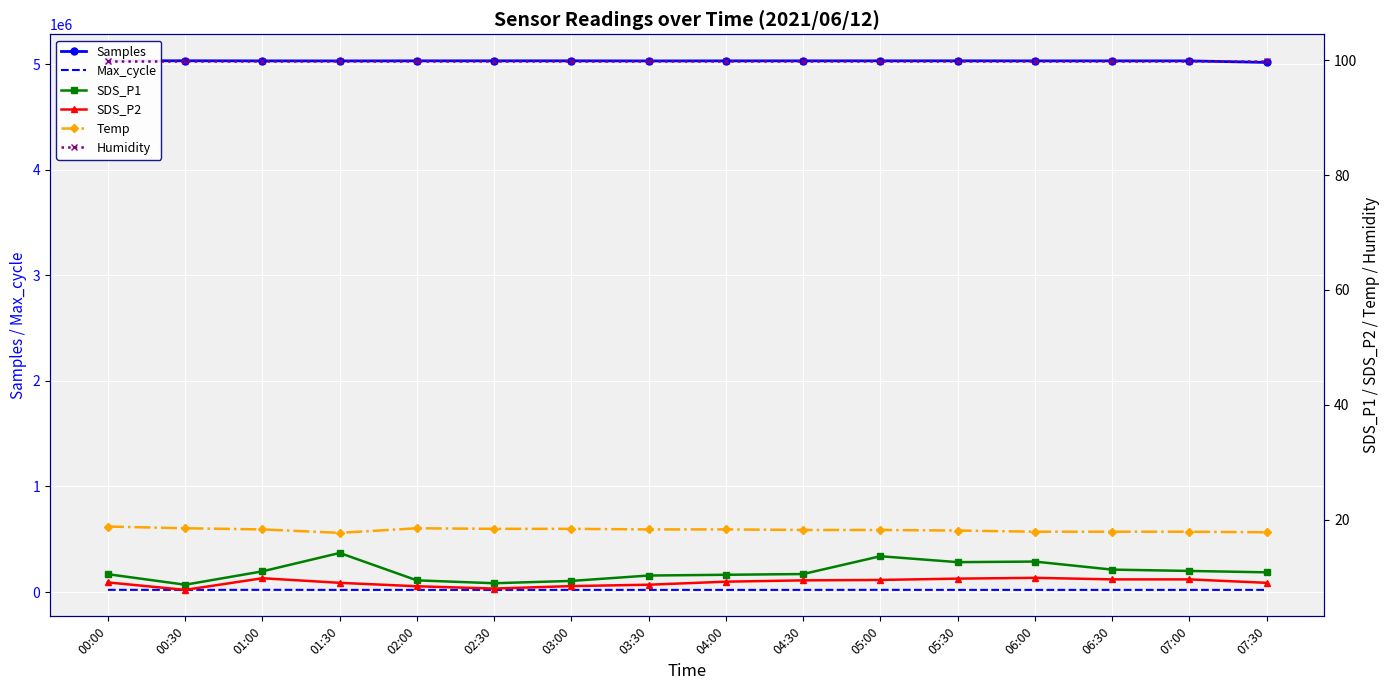

What is the label of the 7th point from the right?

04:30